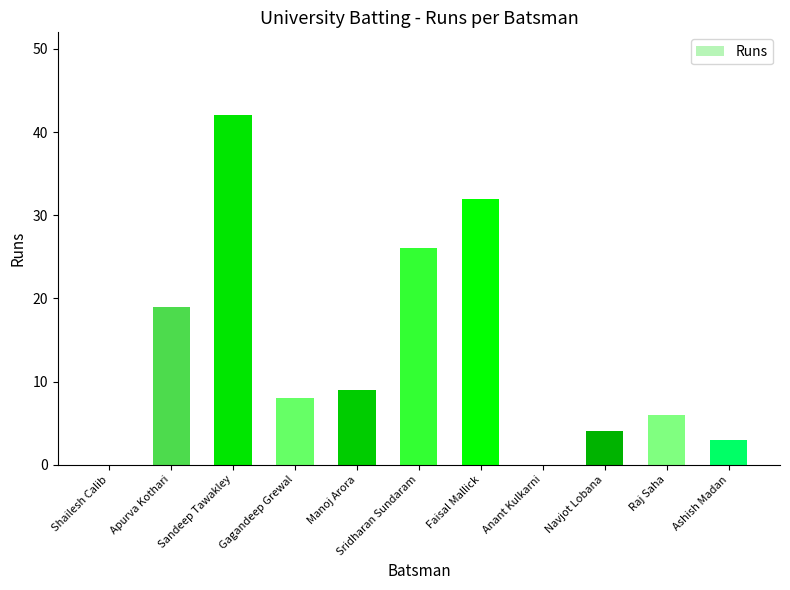

Reading left to right, transcribe all the data shown in this chart.

0	19	42	8	9	26	32	0	4	6	3